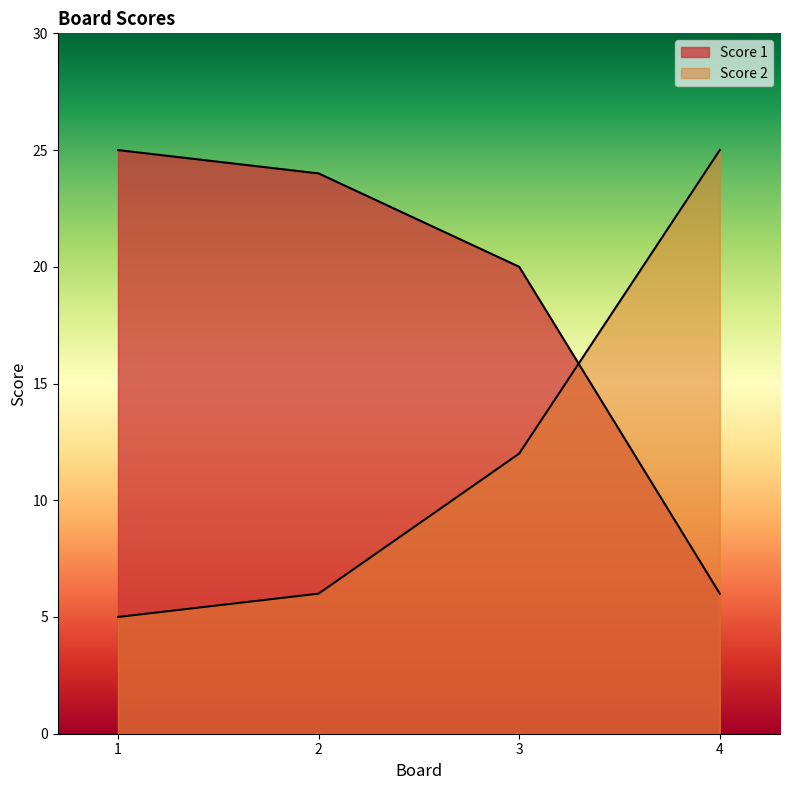

Where does the Score 1 series first go above 24?

1